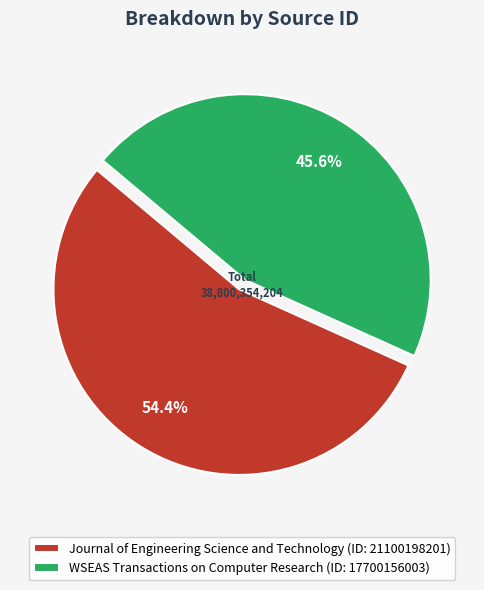

Which slice is the smallest?

WSEAS Transactions on Computer Research